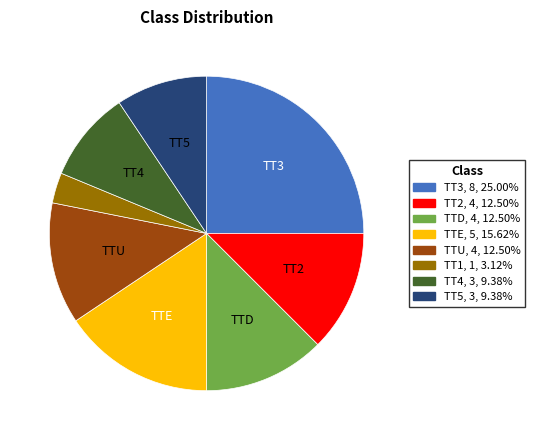

Is there any slice that represents more than half of the pie?

No